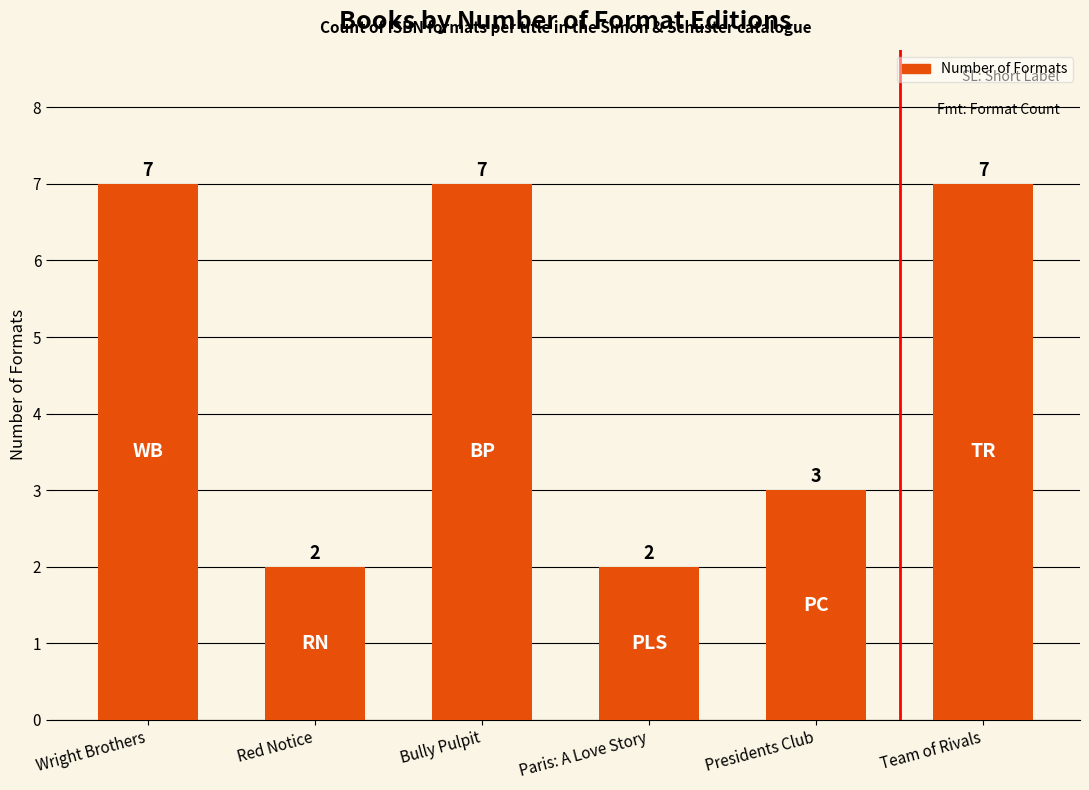

Reading left to right, what are all the values shown in this chart?

7	2	7	2	3	7